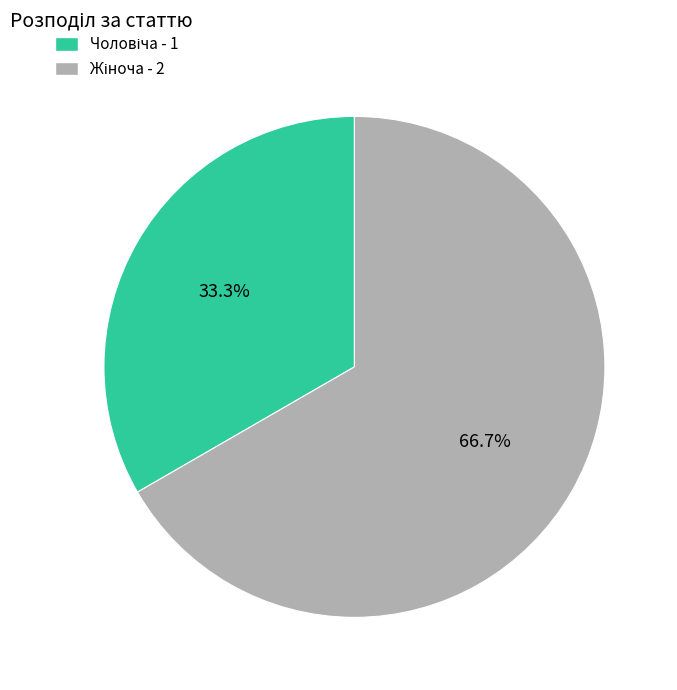

Is there any slice that represents more than half of the pie?

Yes